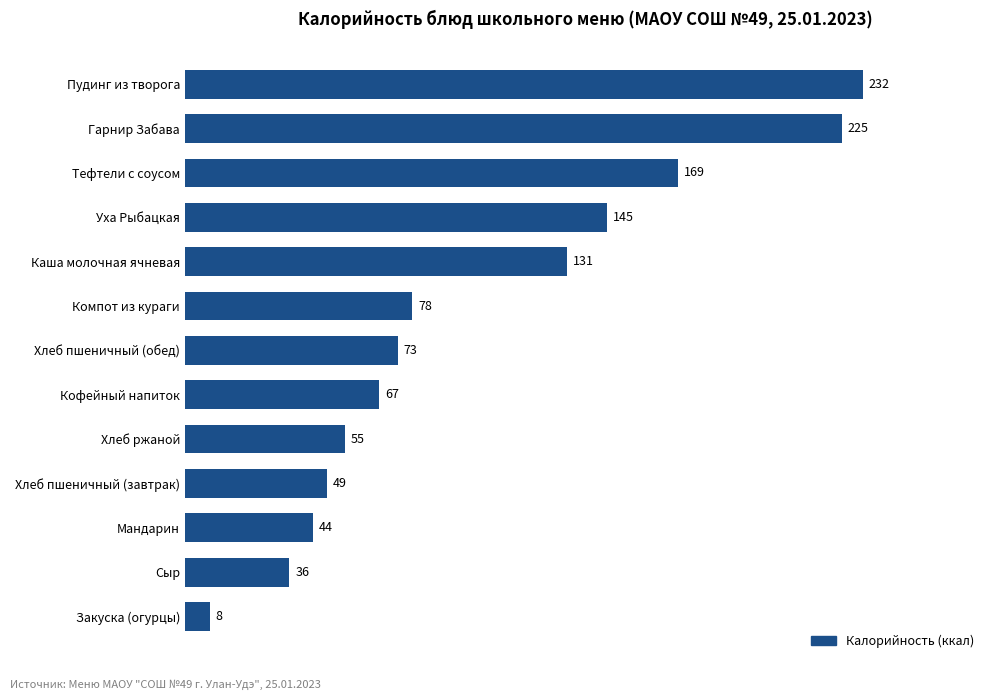

Between Каша молочная ячневая and Уха Рыбацкая, which is larger?

Уха Рыбацкая